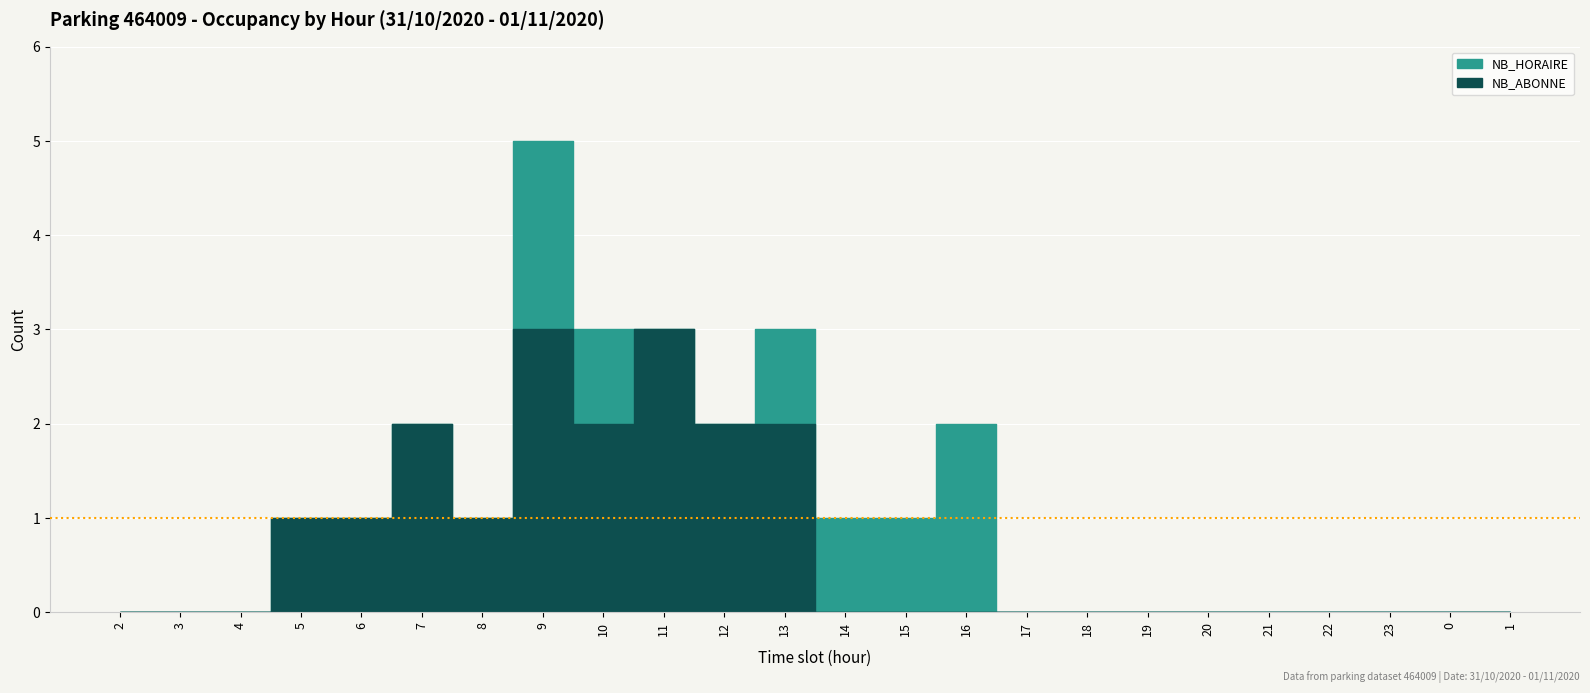

Where is NB_ABONNE nearest to the value 1?

5